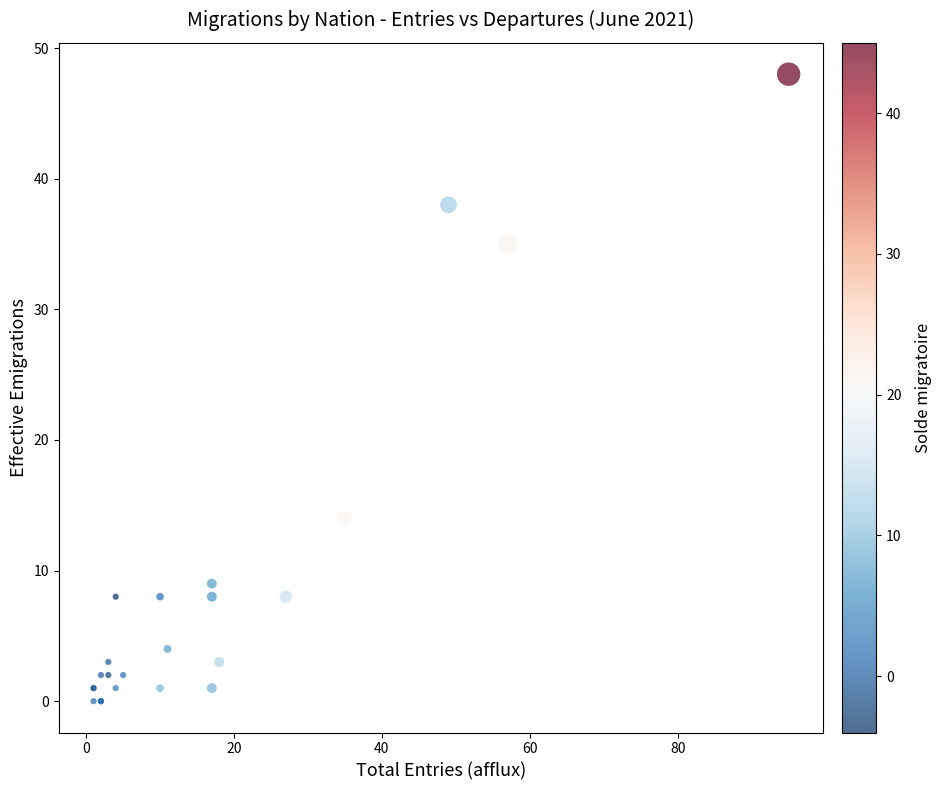

What Y value in the scatter plot is closest to 24?

14